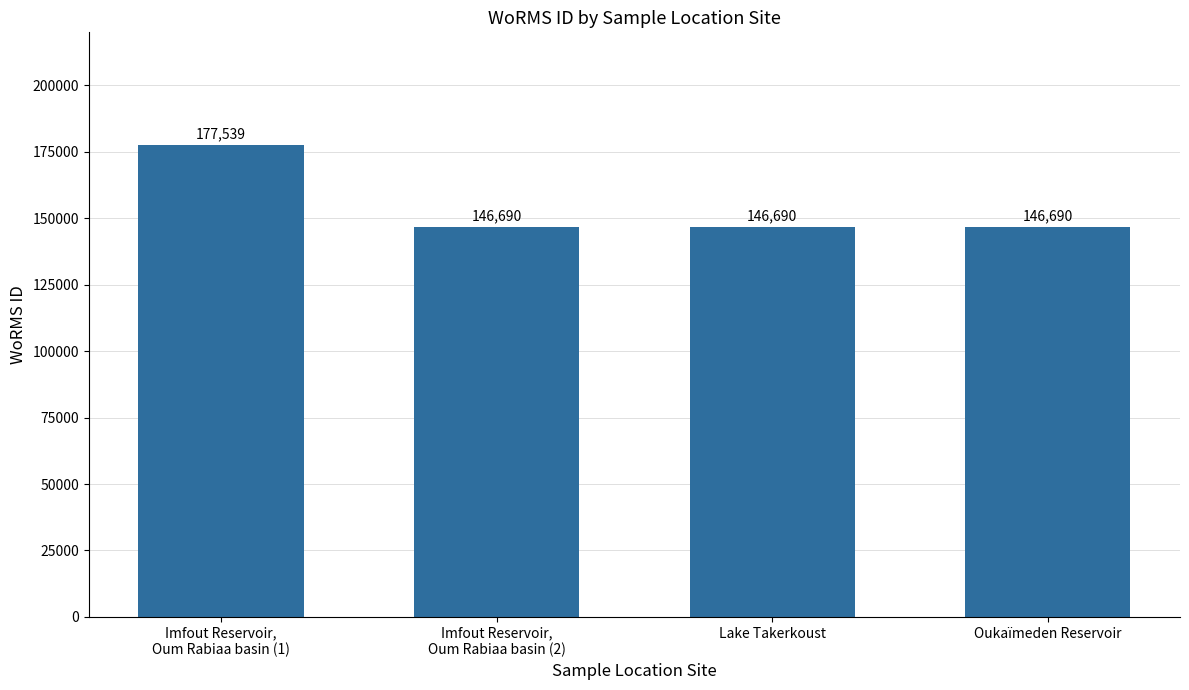

What value does the data have at Lake Takerkoust, to the nearest 100?

146700